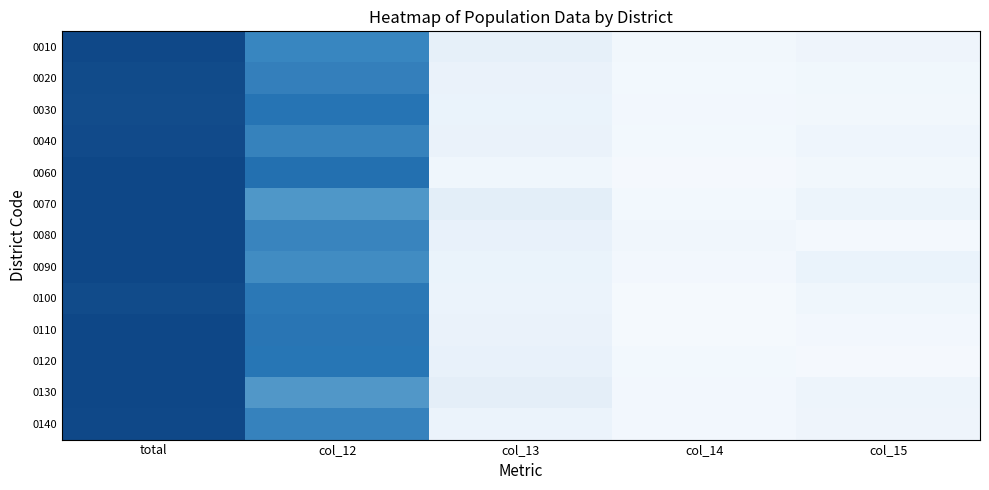

At how many categories does at least one series exceed 0?

5